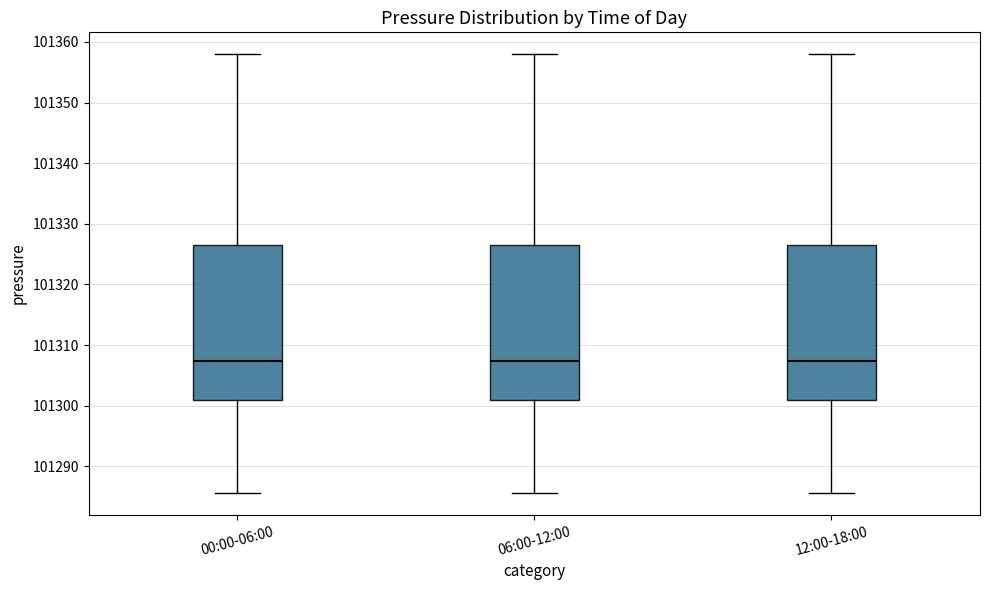

Reading left to right, transcribe this box plot: for each box, give where its median line is, the range the box spans, and where its two whiskers end, as read against the y-axis. The values are not printed on the chart, so give them approximately, as read against the axis.

00:00-06:00: median 101307, box 101301 to 101326, whiskers 101286 to 101358
06:00-12:00: median 101307, box 101301 to 101326, whiskers 101286 to 101358
12:00-18:00: median 101307, box 101301 to 101326, whiskers 101286 to 101358